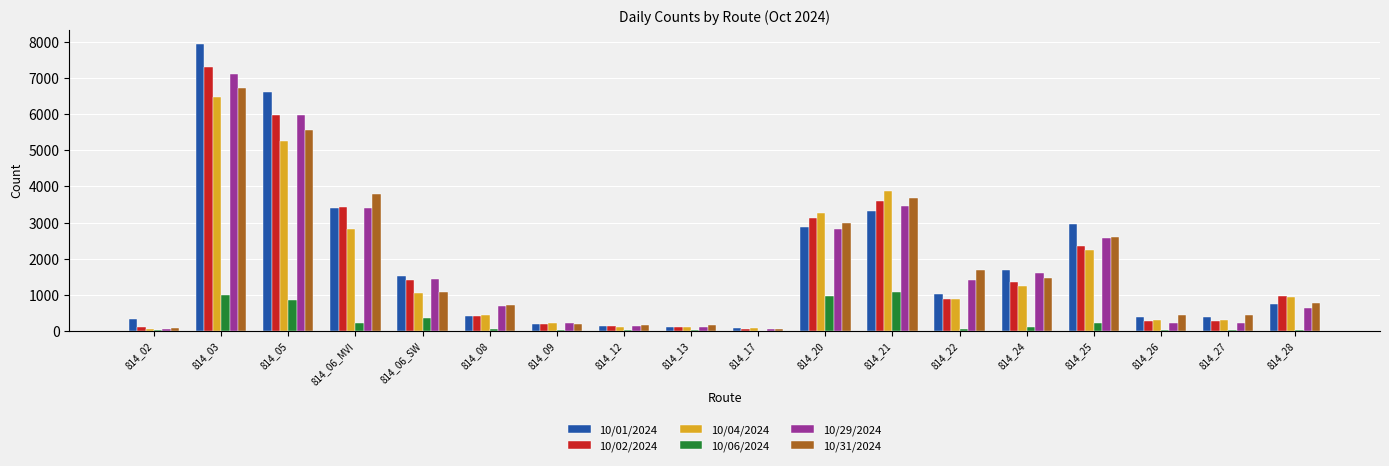

The value of 10/02/2024 at 814_05 is 9435. True or false?

False